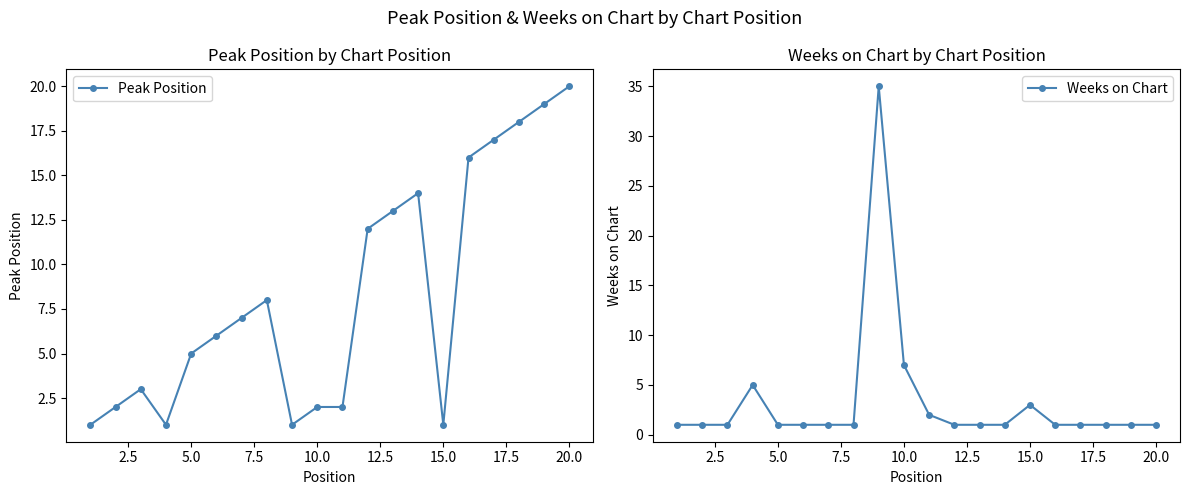

The Weeks on Chart series shows 49 at 20.0. True or false?

False